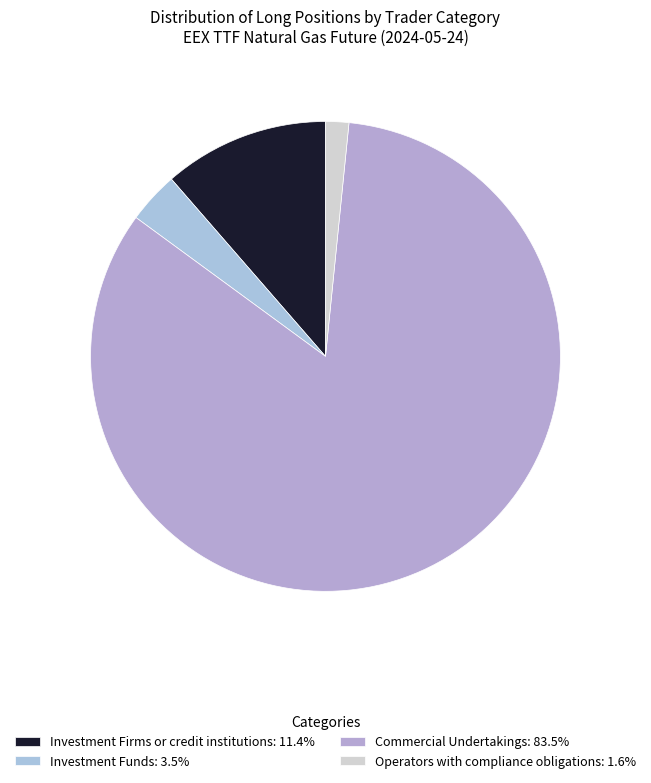

How many segments does this pie chart have?

4